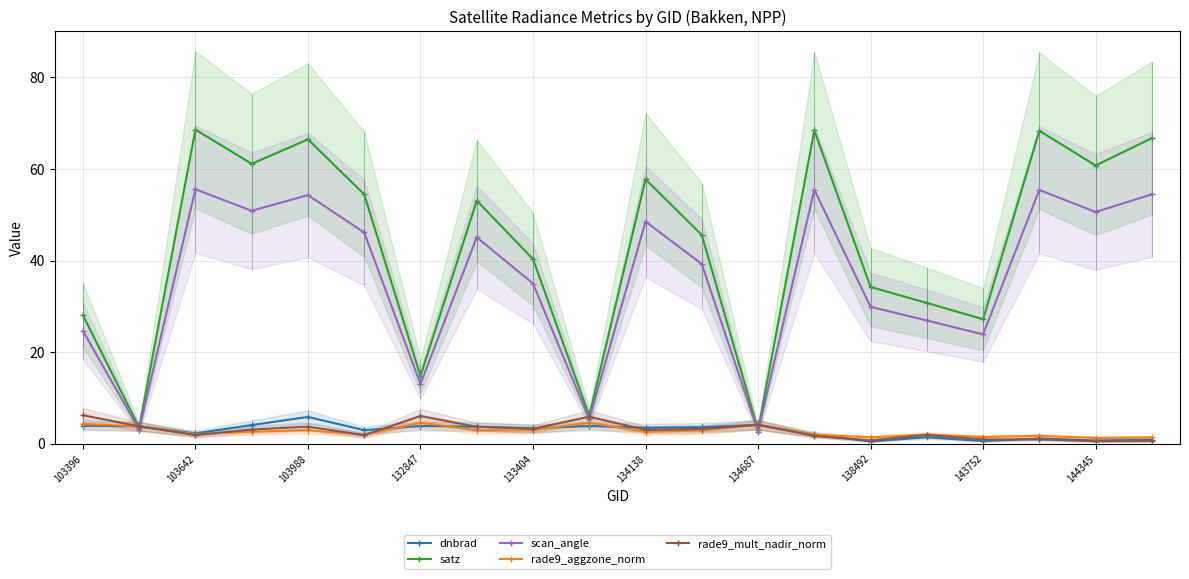

What are all the series names shown in the legend?

dnbrad, satz, scan_angle, rade9_aggzone_norm, rade9_mult_nadir_norm